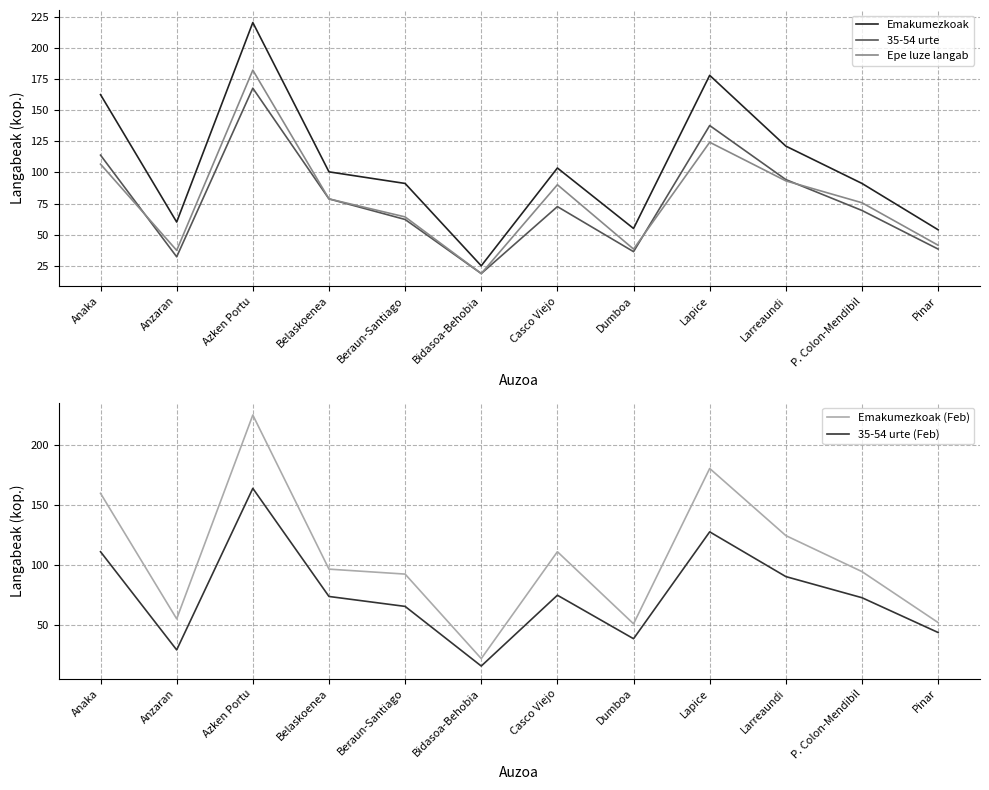

What are all the series names shown in the legend?

Emakumezkoak, 35-54 urte, Epe luze langab, Emakumezkoak (Feb), 35-54 urte (Feb)